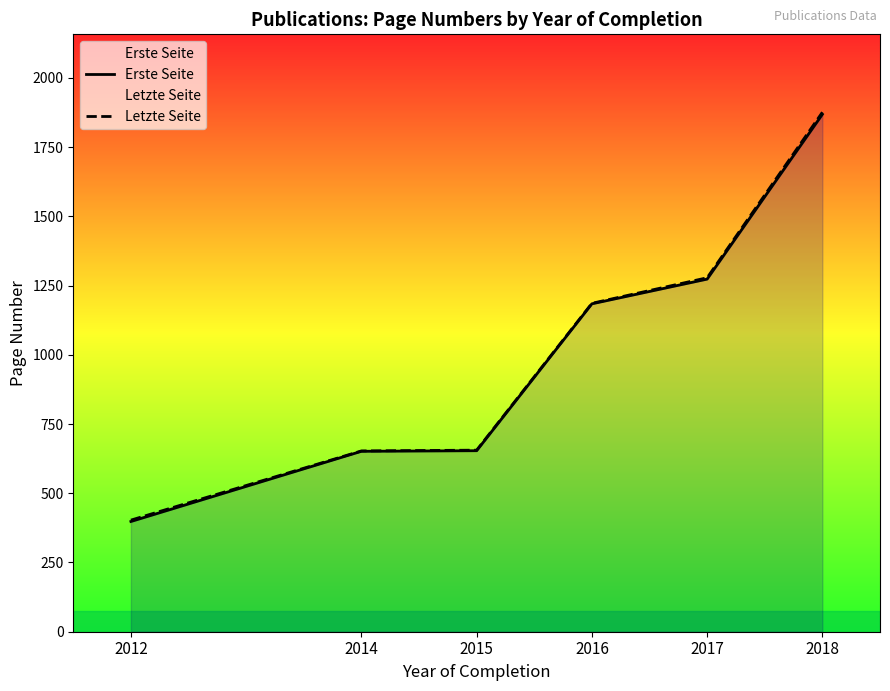

What is the maximum value shown in the chart?

1875.8